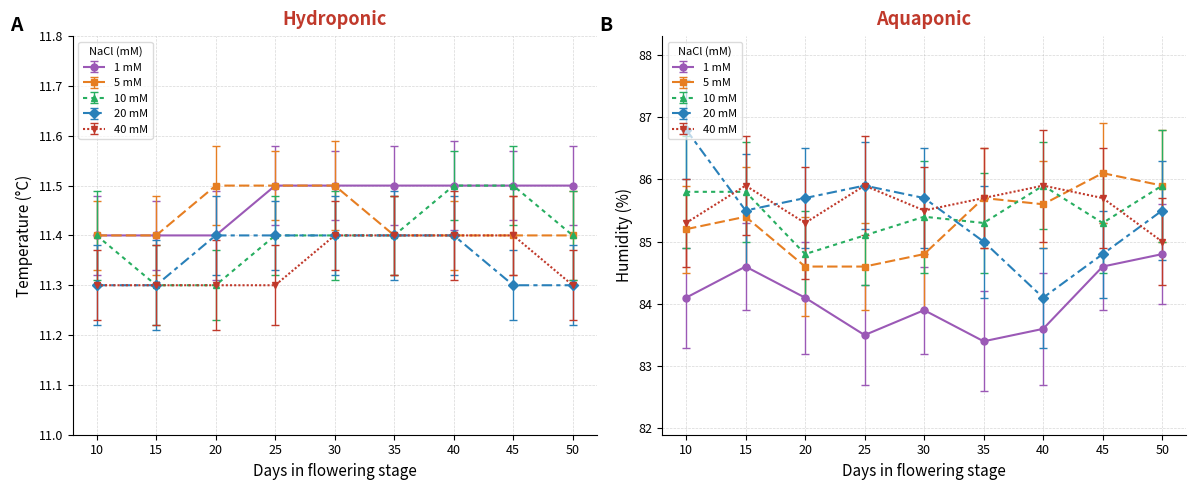

Is the value of 1 mM at 15 greater than the value of 10 mM at 20?

Yes